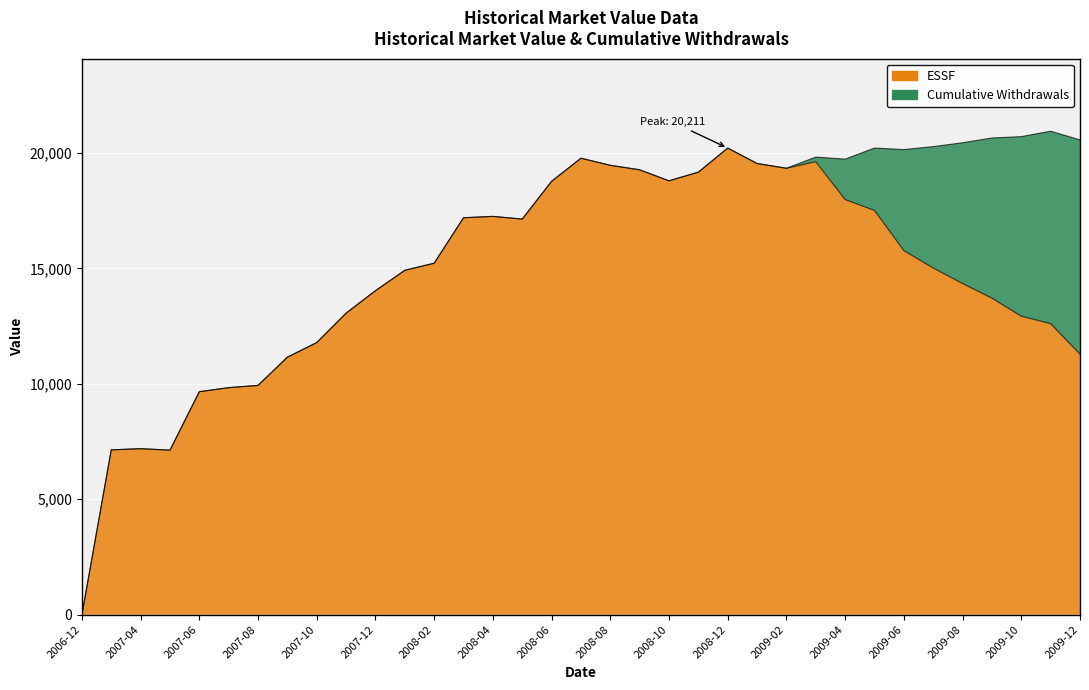

Rank the categories by value from lowest to highest.

2006-12, 2007-05, 2007-03, 2007-04, 2007-06, 2007-07, 2007-08, 2007-09, 2009-12, 2007-10, 2009-11, 2009-10, 2007-11, 2009-09, 2007-12, 2009-08, 2008-01, 2009-07, 2008-02, 2009-06, 2008-05, 2008-03, 2008-04, 2009-05, 2009-04, 2008-06, 2008-10, 2008-11, 2008-09, 2009-02, 2008-08, 2009-01, 2009-03, 2008-07, 2008-12